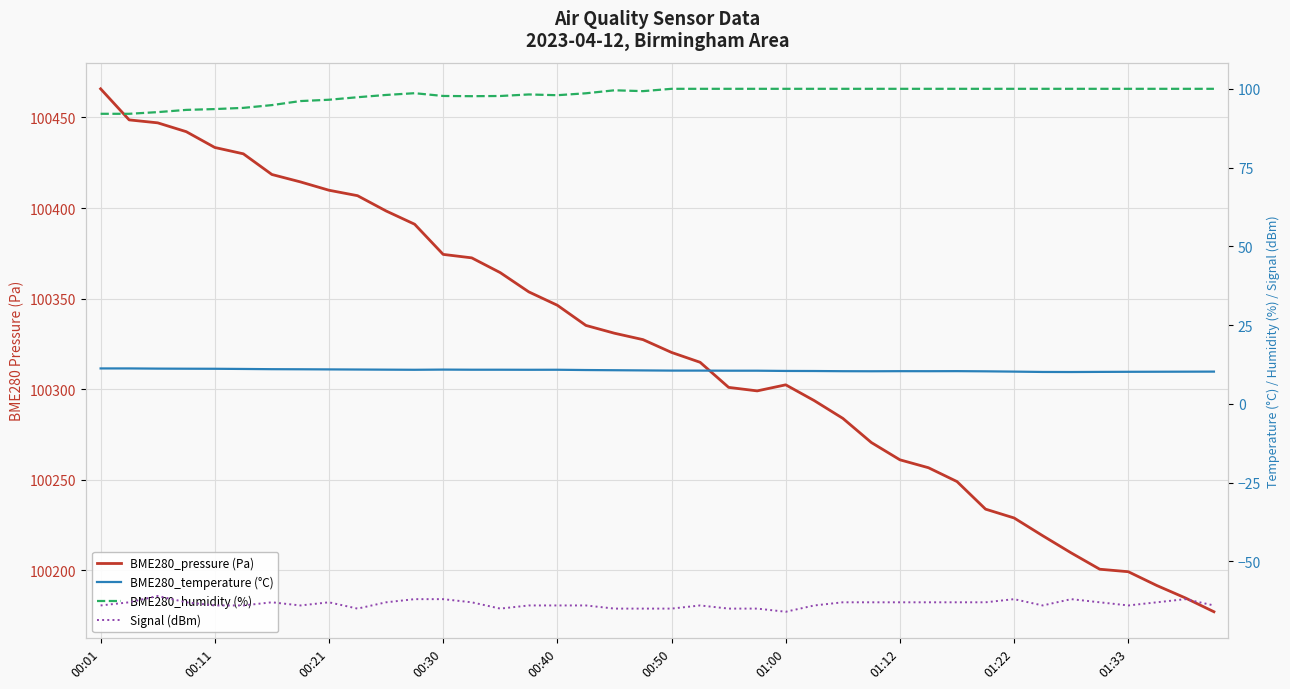

List the series in order of their peak value, highest first.

BME280_pressure (Pa), BME280_humidity (%), BME280_temperature (°C), Signal (dBm)